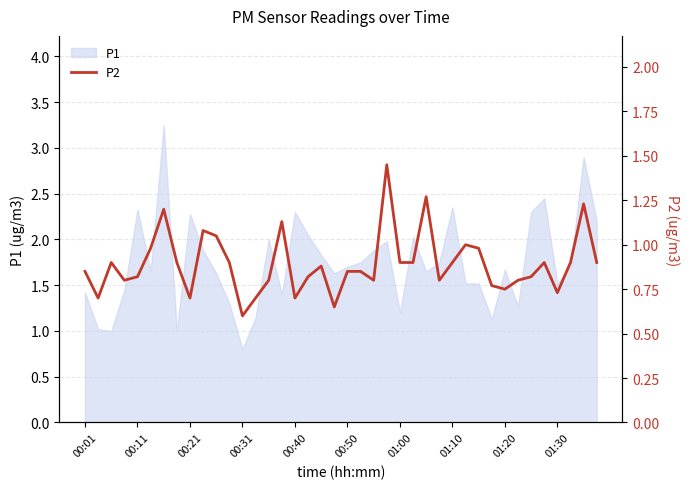

Reading left to right, list all the values displayed in this chart.

0.8	0.7	0.9	0.8	0.8	1.0	1.2	0.9	0.7	1.1	1.1	0.9	0.6	0.7	0.8	1.1	0.7	0.8	0.9	0.7	0.8	0.8	0.8	1.4	0.9	0.9	1.3	0.8	0.9	1.0	1.0	0.8	0.8	0.8	0.8	0.9	0.7	0.9	1.2	0.9